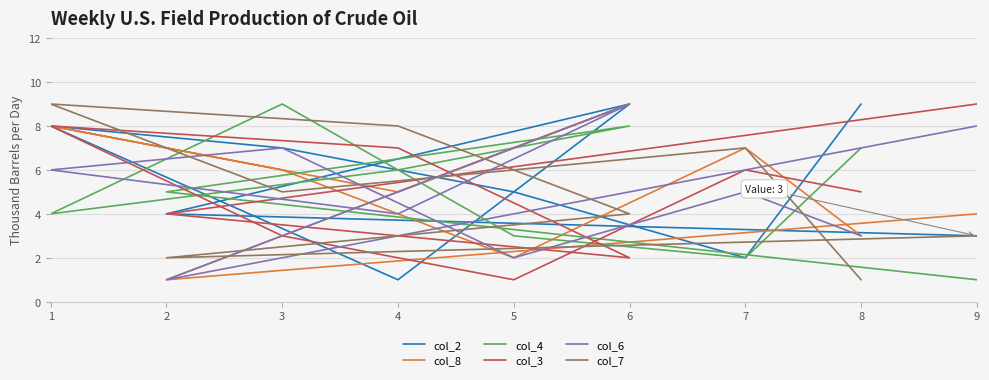

What is the greatest value displayed?

9